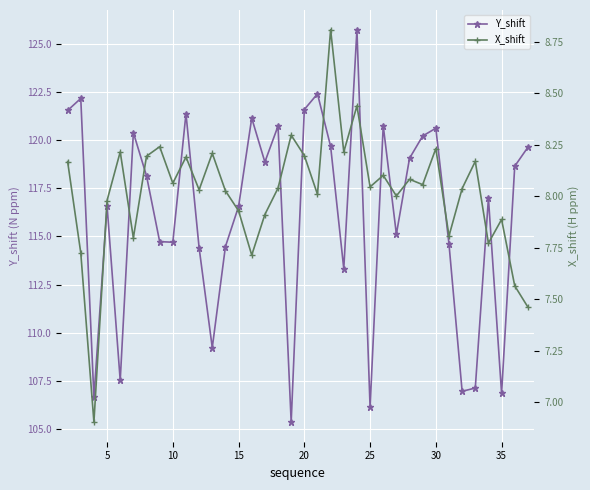

Which series has the widest spread of values?

Y_shift